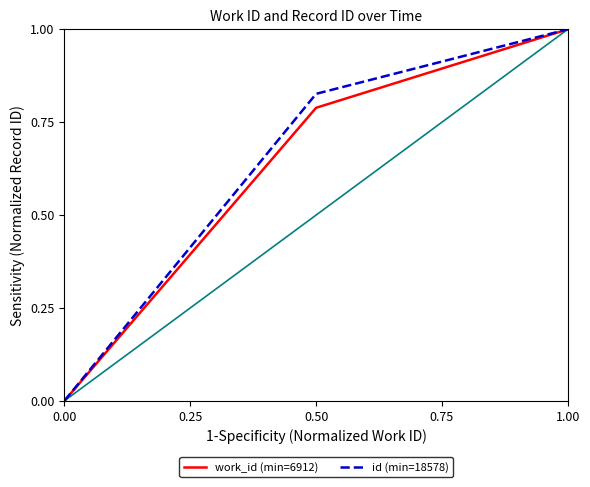

Between 0.50 and 1.00, which series saw the biggest shift?

work_id (min=6912)